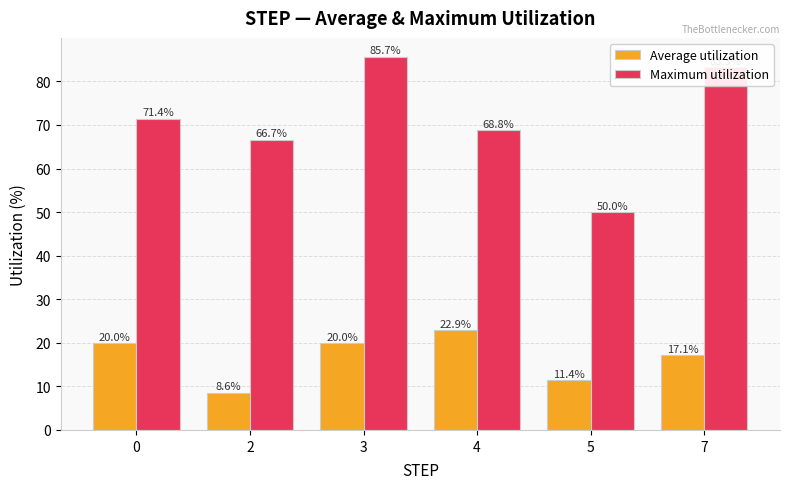

At which label is Maximum utilization closest to 67?

2